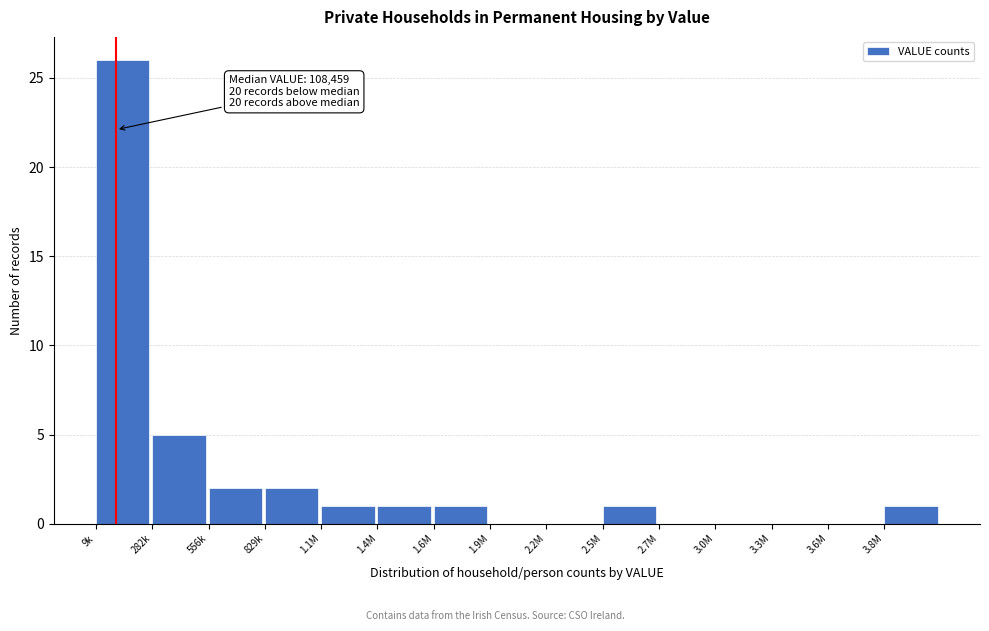

Reading left to right, list all the values displayed in this chart.

9k=26	282k=5	556k=2	829k=2	1.1M=1	1.4M=1	1.6M=1	1.9M=0	2.2M=0	2.5M=1	2.7M=0	3.0M=0	3.3M=0	3.6M=0	3.8M=1